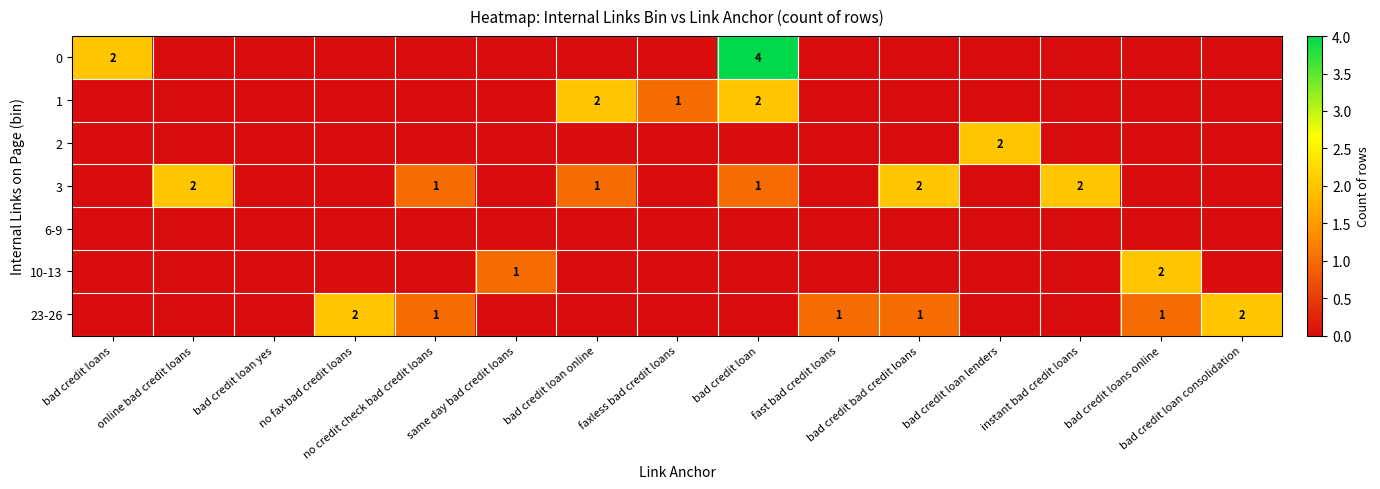

At bad credit loans, list the series in order from largest to smallest.

0, 1, 2, 3, 6-9, 10-13, 23-26